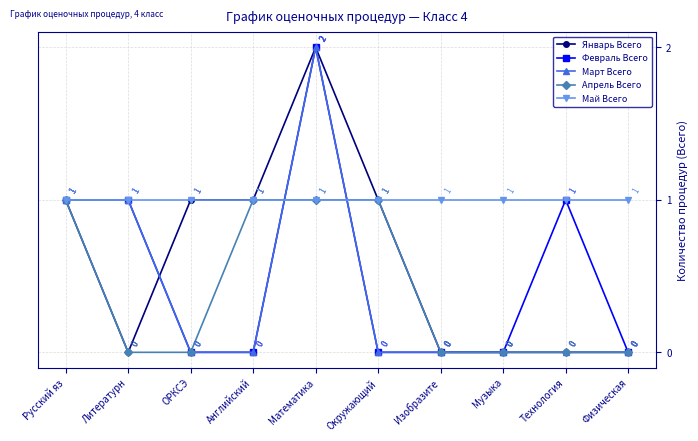

What is the highest value of the Май Всего series?

1